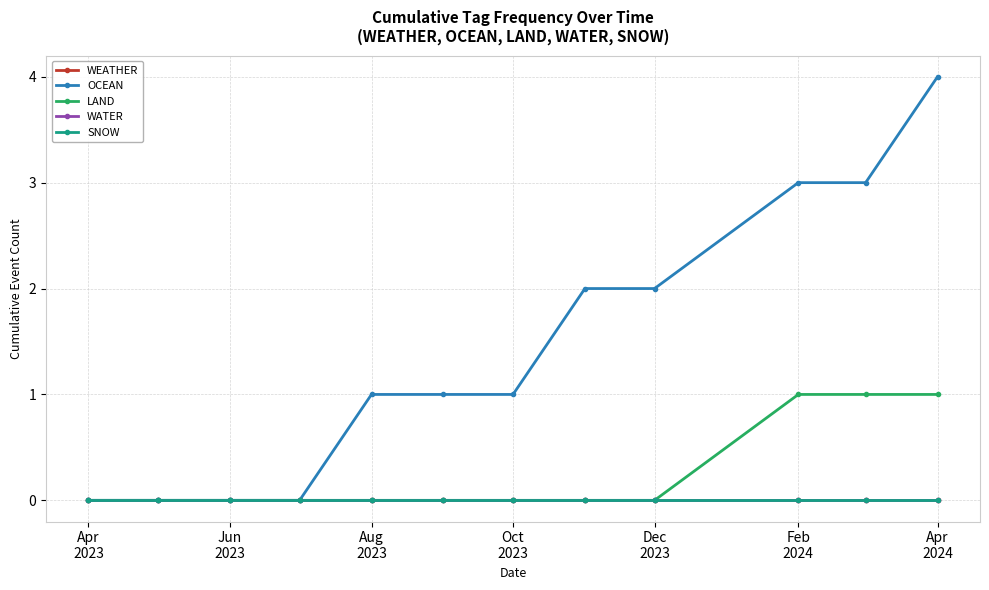

Is this an area chart (filled region under the line)?

No